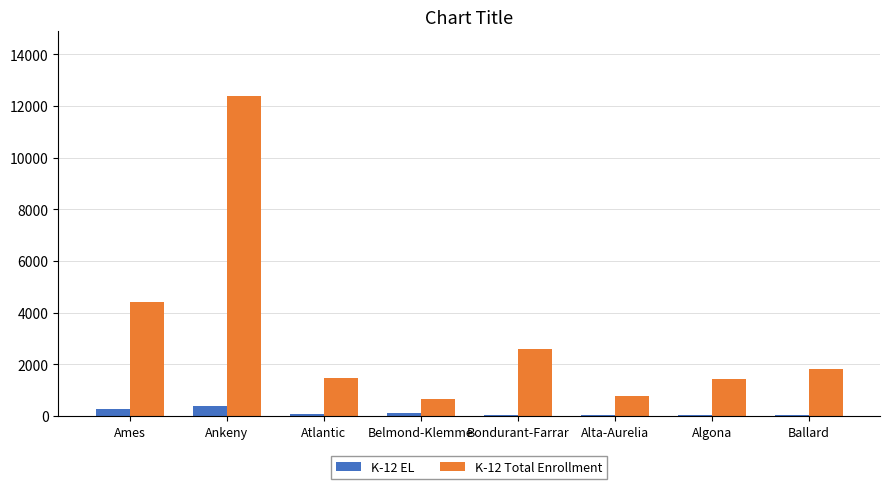

What are all the series names shown in the legend?

K-12 EL, K-12 Total Enrollment